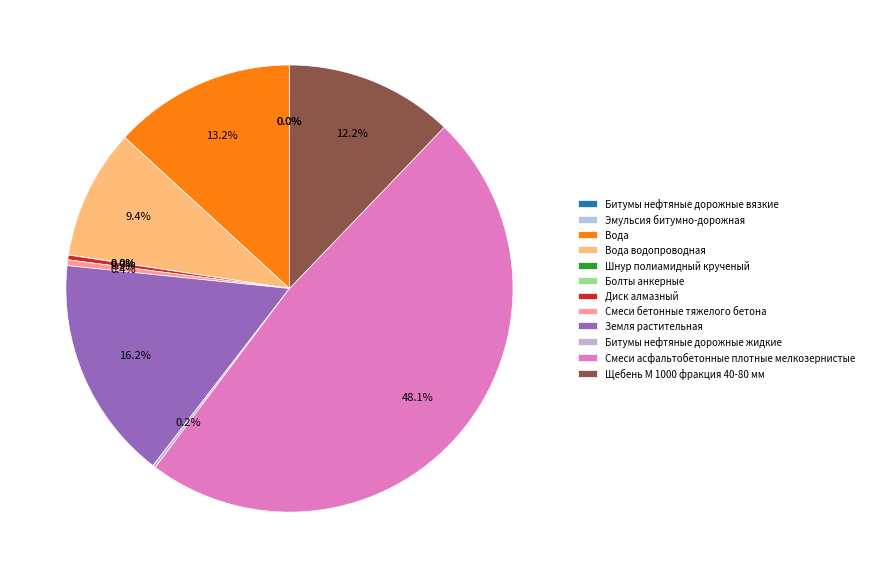

How many slices are in this pie chart?

12